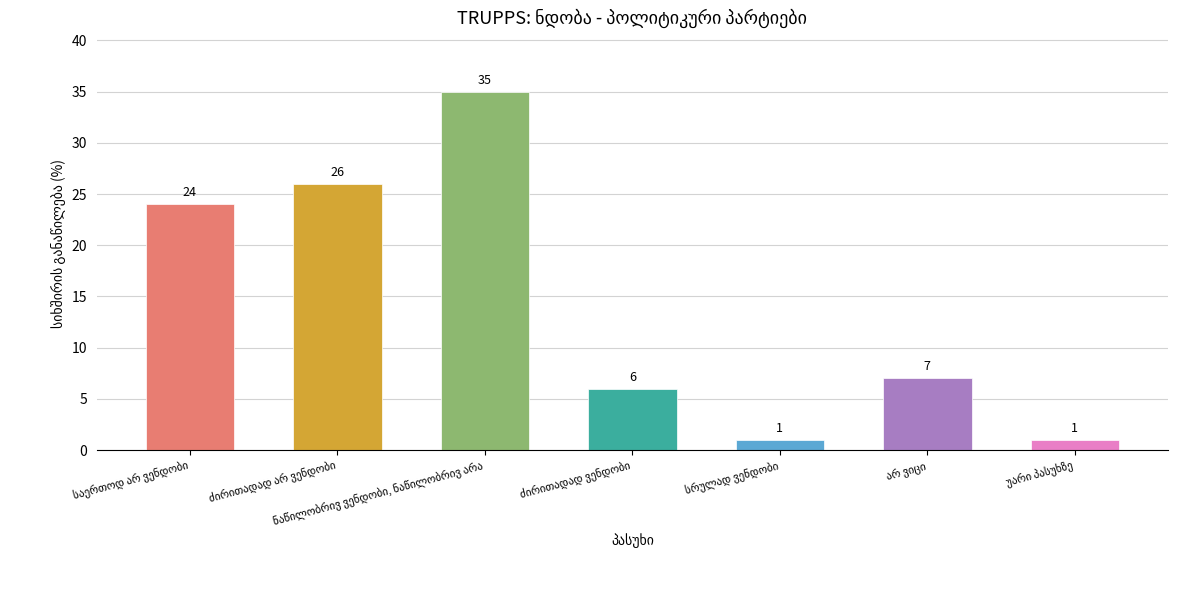

What is the difference between the maximum and minimum values?

34